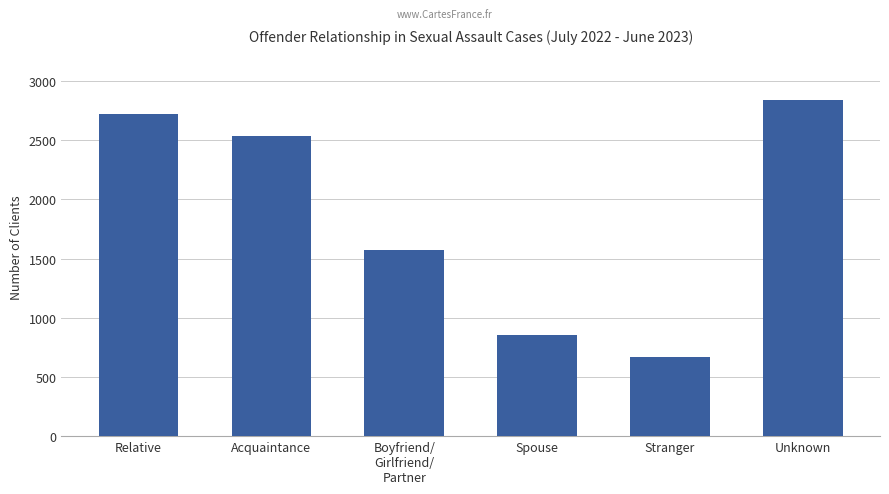

Is it true that the value at Spouse is 300?

False